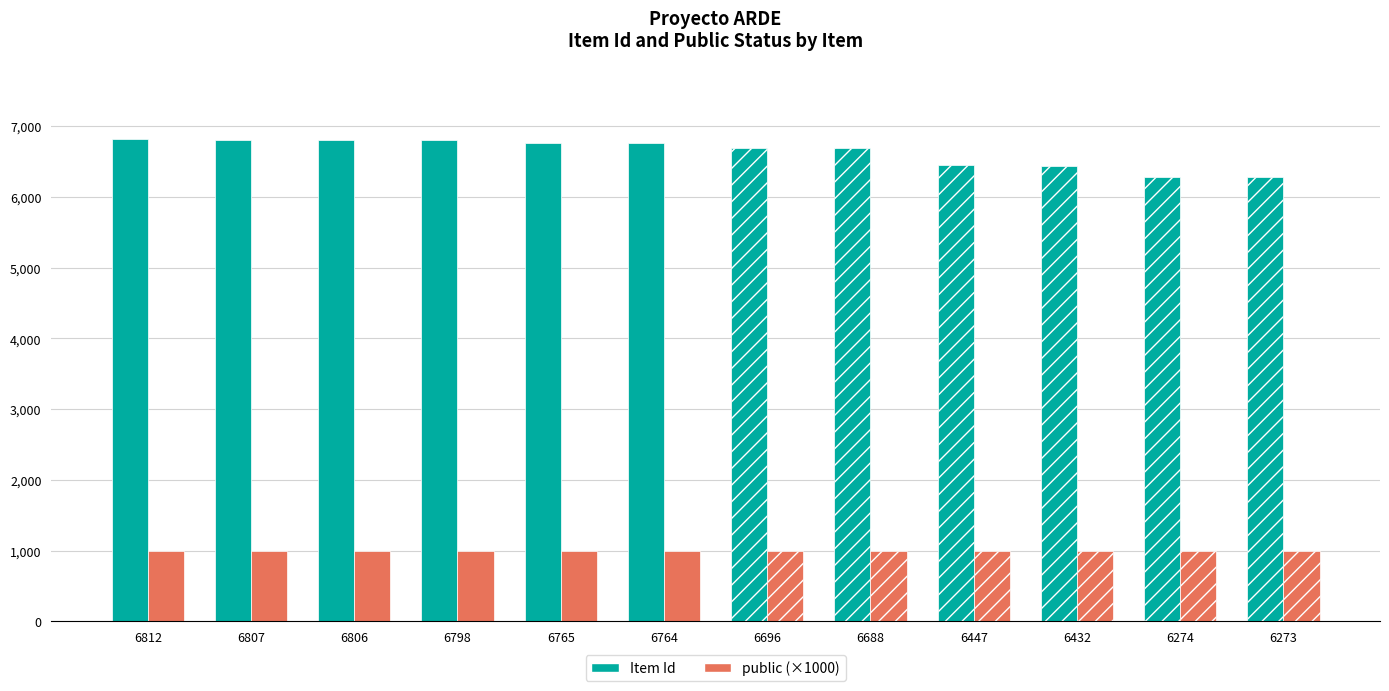

What value does the Item Id series have at 6764, to the nearest 100?

6800